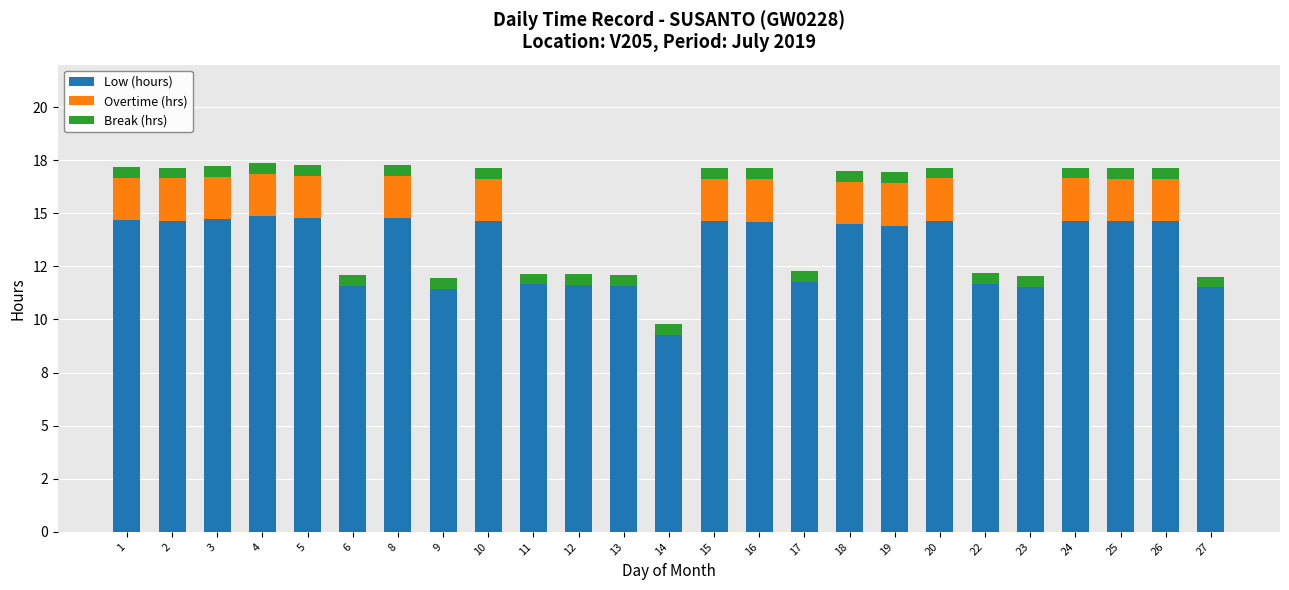

What are all the series names shown in the legend?

Low (hours), Overtime (hrs), Break (hrs)